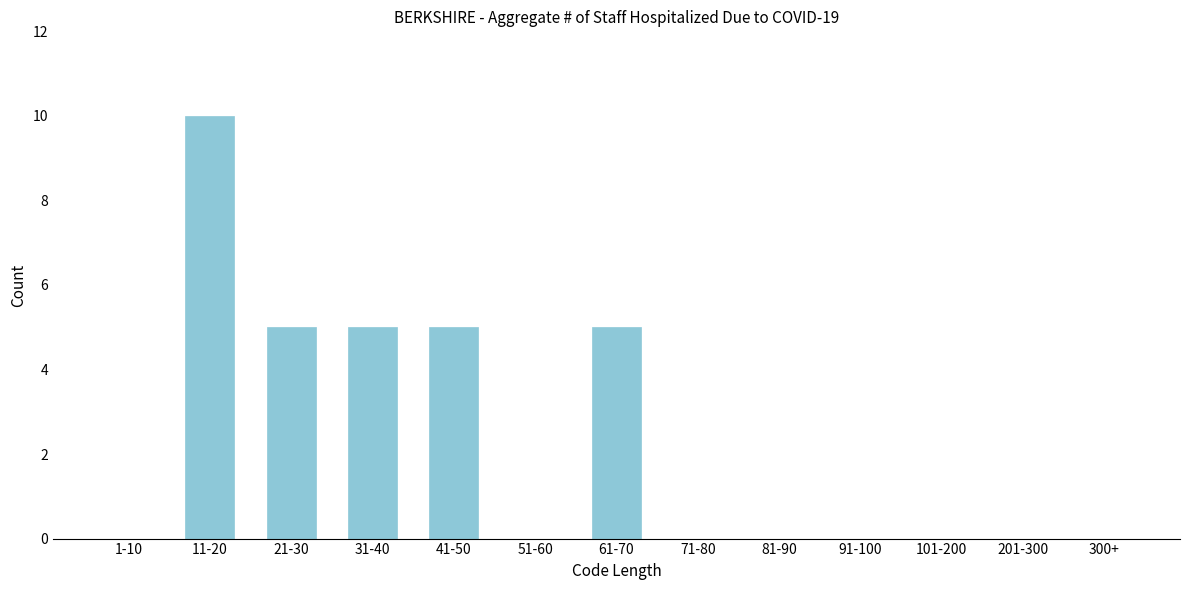

Reading right to left, transcribe all the data shown in this chart.

300+=0	201-300=0	101-200=0	91-100=0	81-90=0	71-80=0	61-70=5	51-60=0	41-50=5	31-40=5	21-30=5	11-20=10	1-10=0